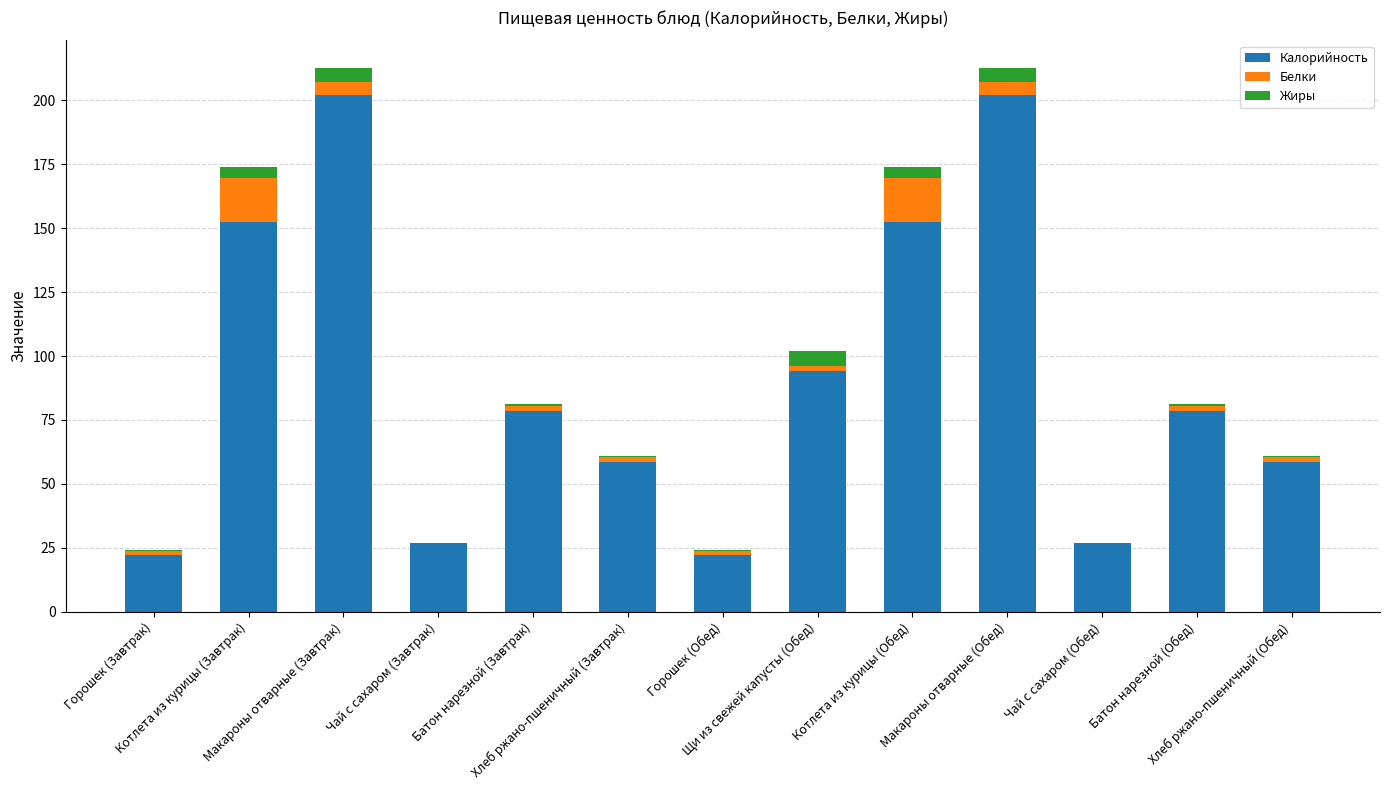

What are all the series names shown in the legend?

Калорийность, Белки, Жиры